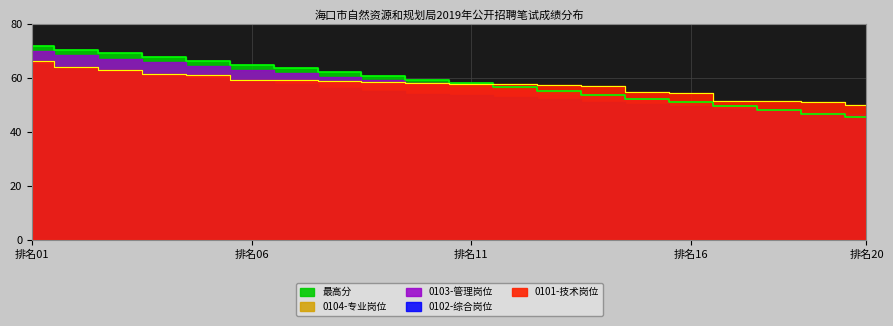

Between 16 and 17, which series saw the biggest shift?

0101-技术岗位